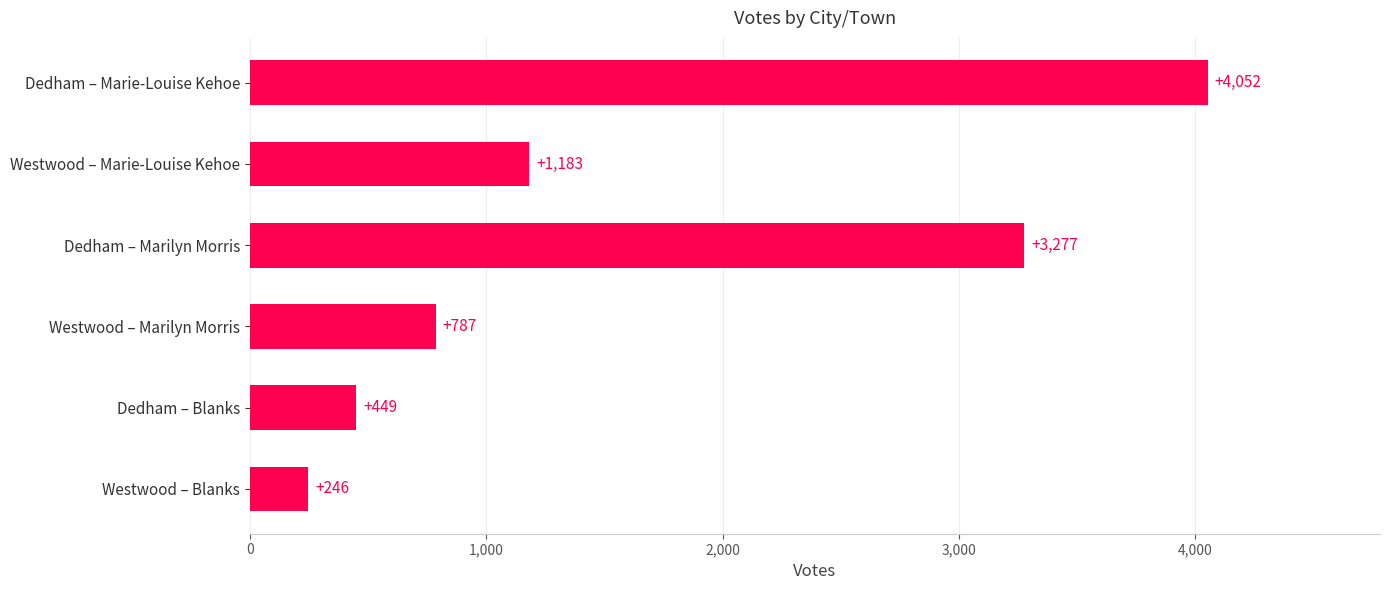

List the labels in order of value, largest first.

Dedham – Marie-Louise Kehoe, Dedham – Marilyn Morris, Westwood – Marie-Louise Kehoe, Westwood – Marilyn Morris, Dedham – Blanks, Westwood – Blanks